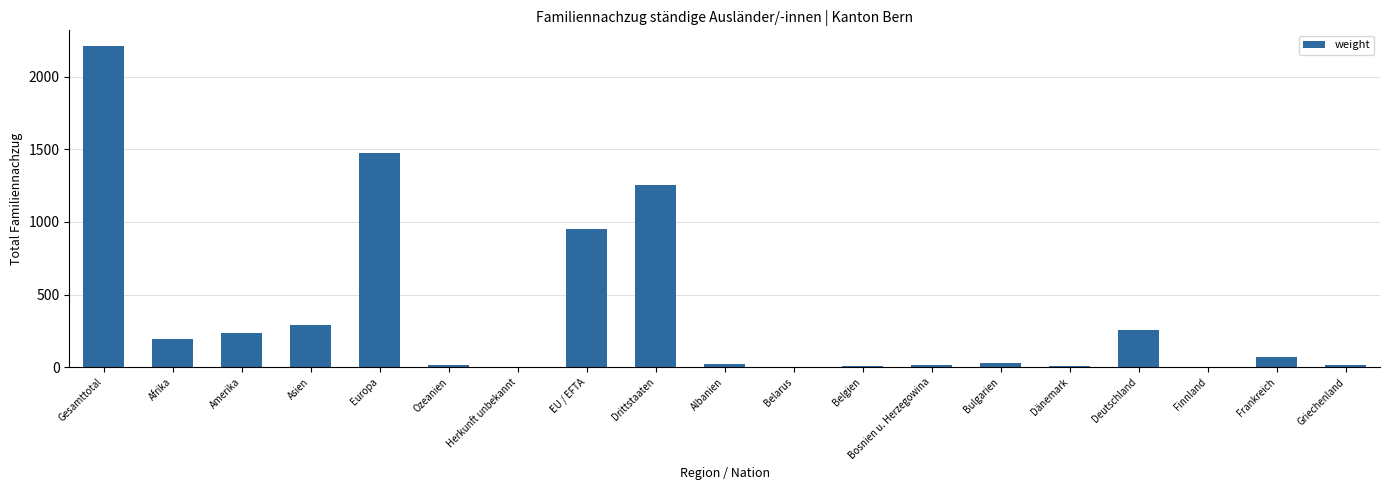

What is the difference between the values at Herkunft unbekannt and EU / EFTA?

951